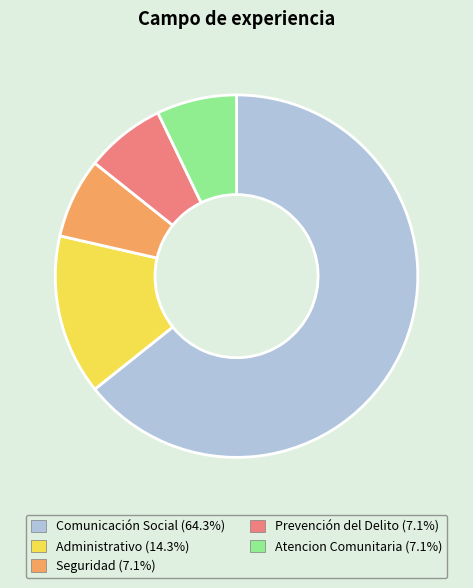

Is it true that Comunicación Social is 79% of the pie?

False